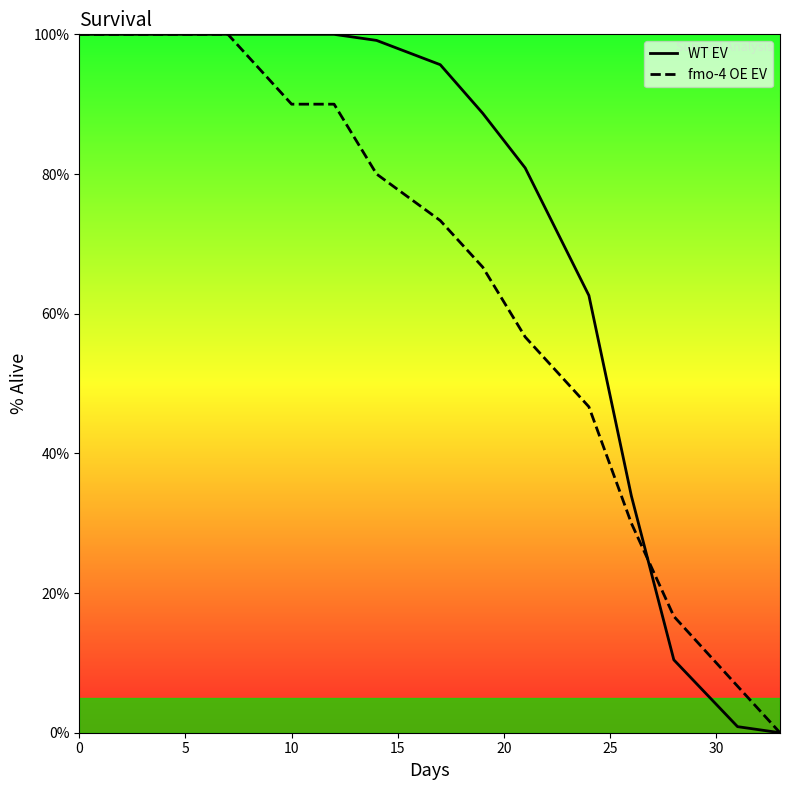

List the series in order of their overall mean, lowest first.

fmo-4 OE EV, WT EV